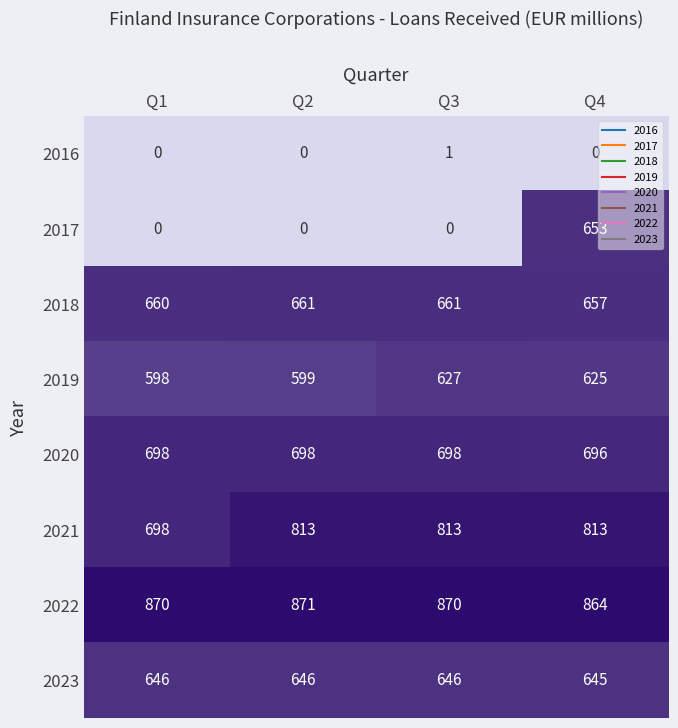

Count the 2022 values in the range 870 to 871.

3